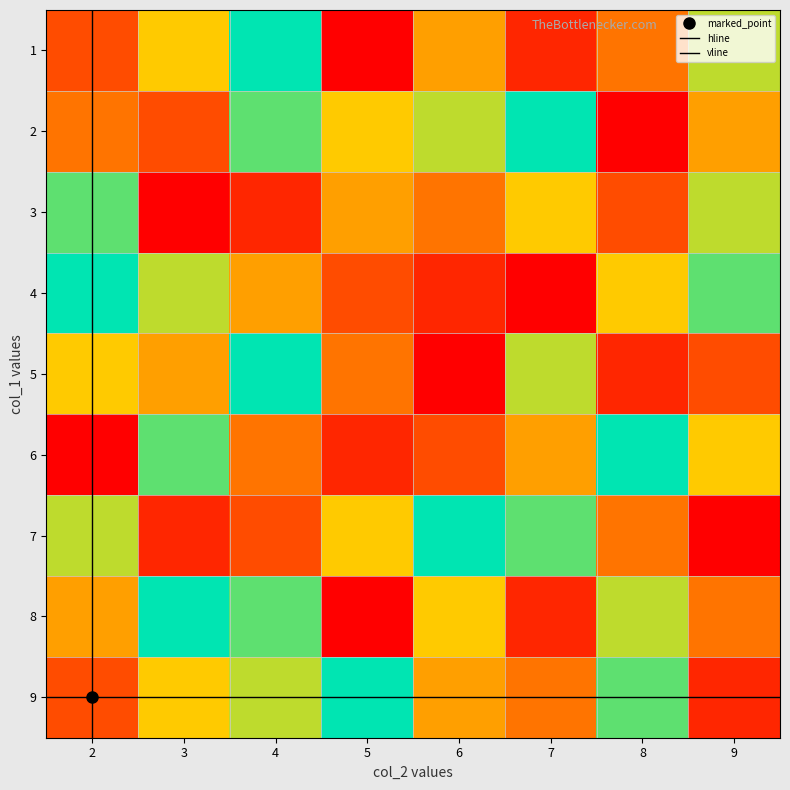

What is the average value of the 8 series?

5